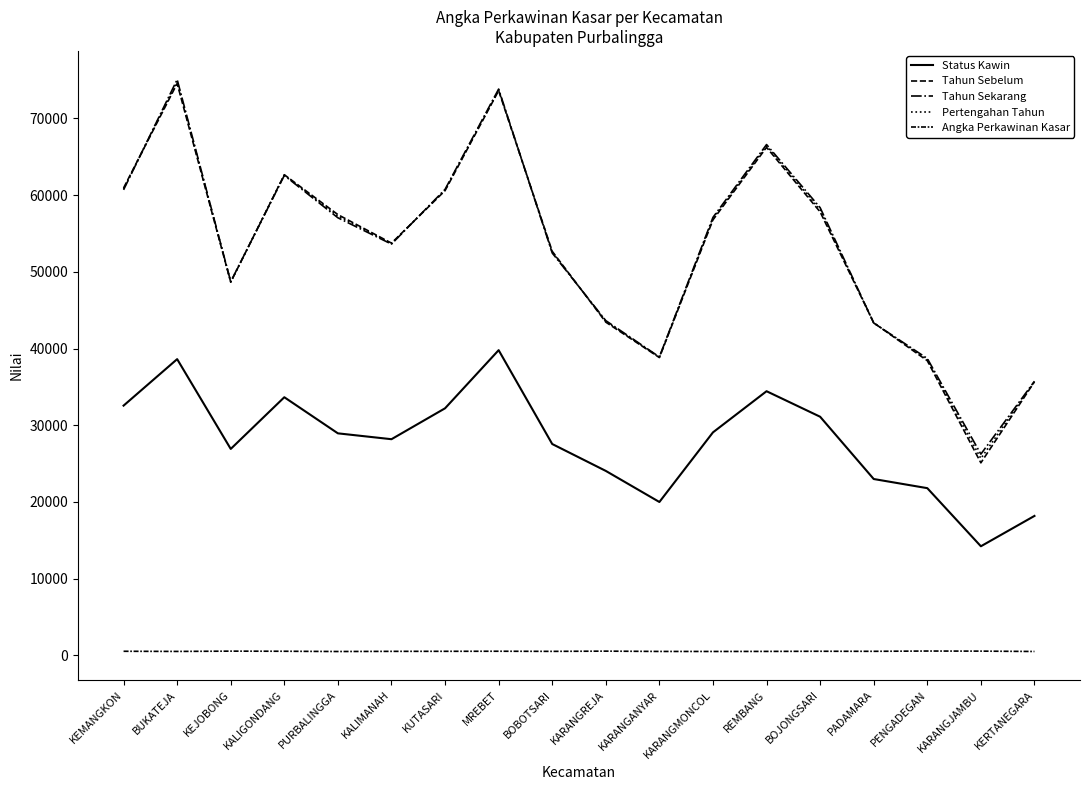

Count the number of data series in this chart.

5